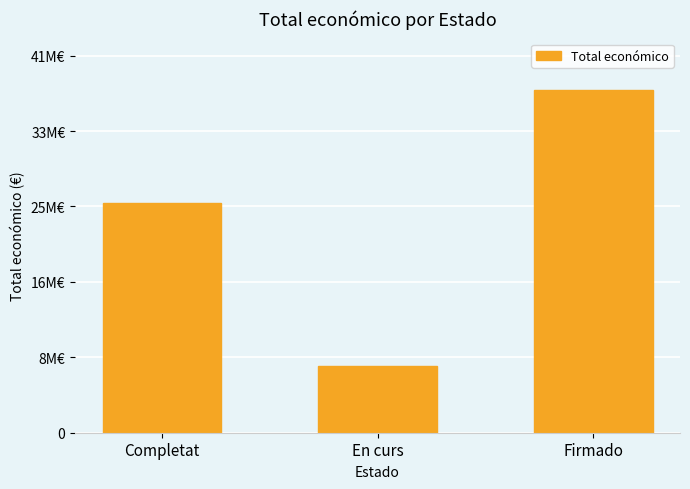

What is the average value?

23264273